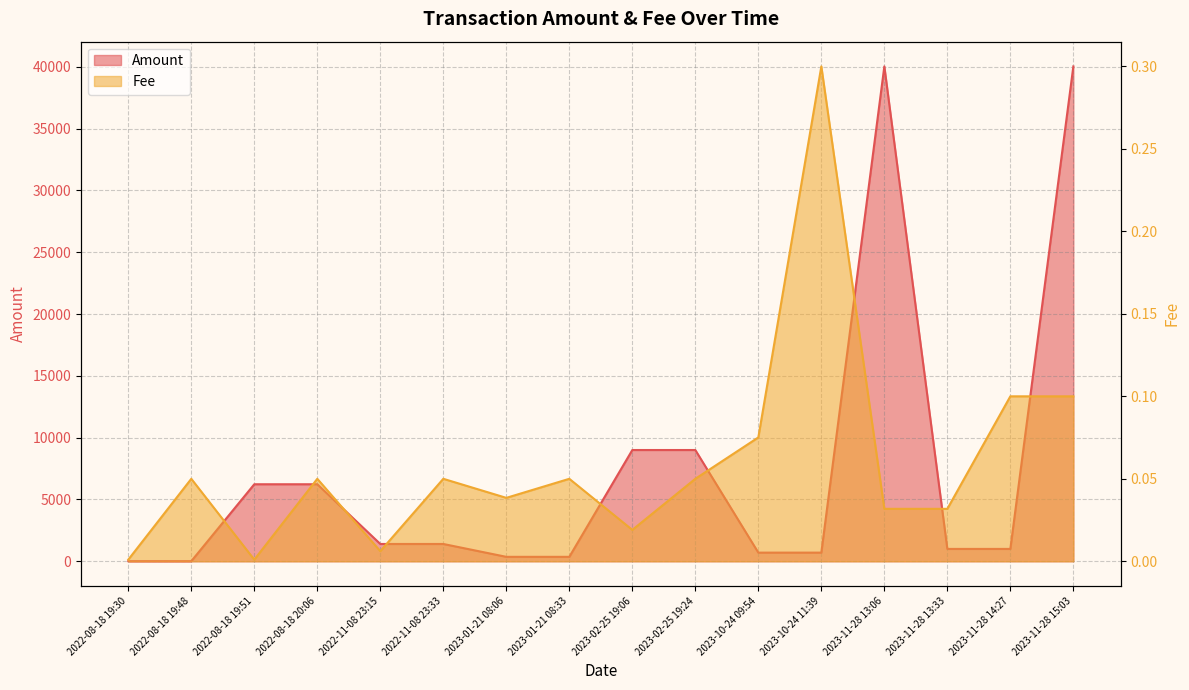

Reading right to left, extract all data points from this chart.

Amount: 2023-11-28 15:03=40028.0	2023-11-28 14:27=999.9	2023-11-28 13:33=1000.0	2023-11-28 13:06=40028.1	2023-10-24 11:39=699.7	2023-10-24 09:54=700.0	2023-02-25 19:24=9000.0	2023-02-25 19:06=9000.0	2023-01-21 08:33=359.9	2023-01-21 08:06=360.0	2022-11-08 23:33=1400.0	2022-11-08 23:15=1400.0	2022-08-18 20:06=6230.9	2022-08-18 19:51=6231.0	2022-08-18 19:48=8.9	2022-08-18 19:30=10.0
Fee: 2023-11-28 15:03=0.1	2023-11-28 14:27=0.1	2023-11-28 13:33=0.0	2023-11-28 13:06=0.0	2023-10-24 11:39=0.3	2023-10-24 09:54=0.1	2023-02-25 19:24=0.1	2023-02-25 19:06=0.0	2023-01-21 08:33=0.1	2023-01-21 08:06=0.0	2022-11-08 23:33=0.1	2022-11-08 23:15=0.0	2022-08-18 20:06=0.1	2022-08-18 19:51=0.0	2022-08-18 19:48=0.1	2022-08-18 19:30=0.0